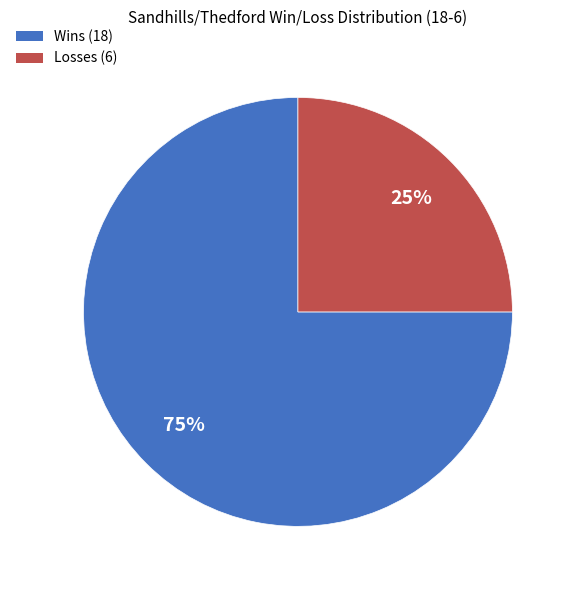

Is there any slice that represents more than half of the pie?

Yes